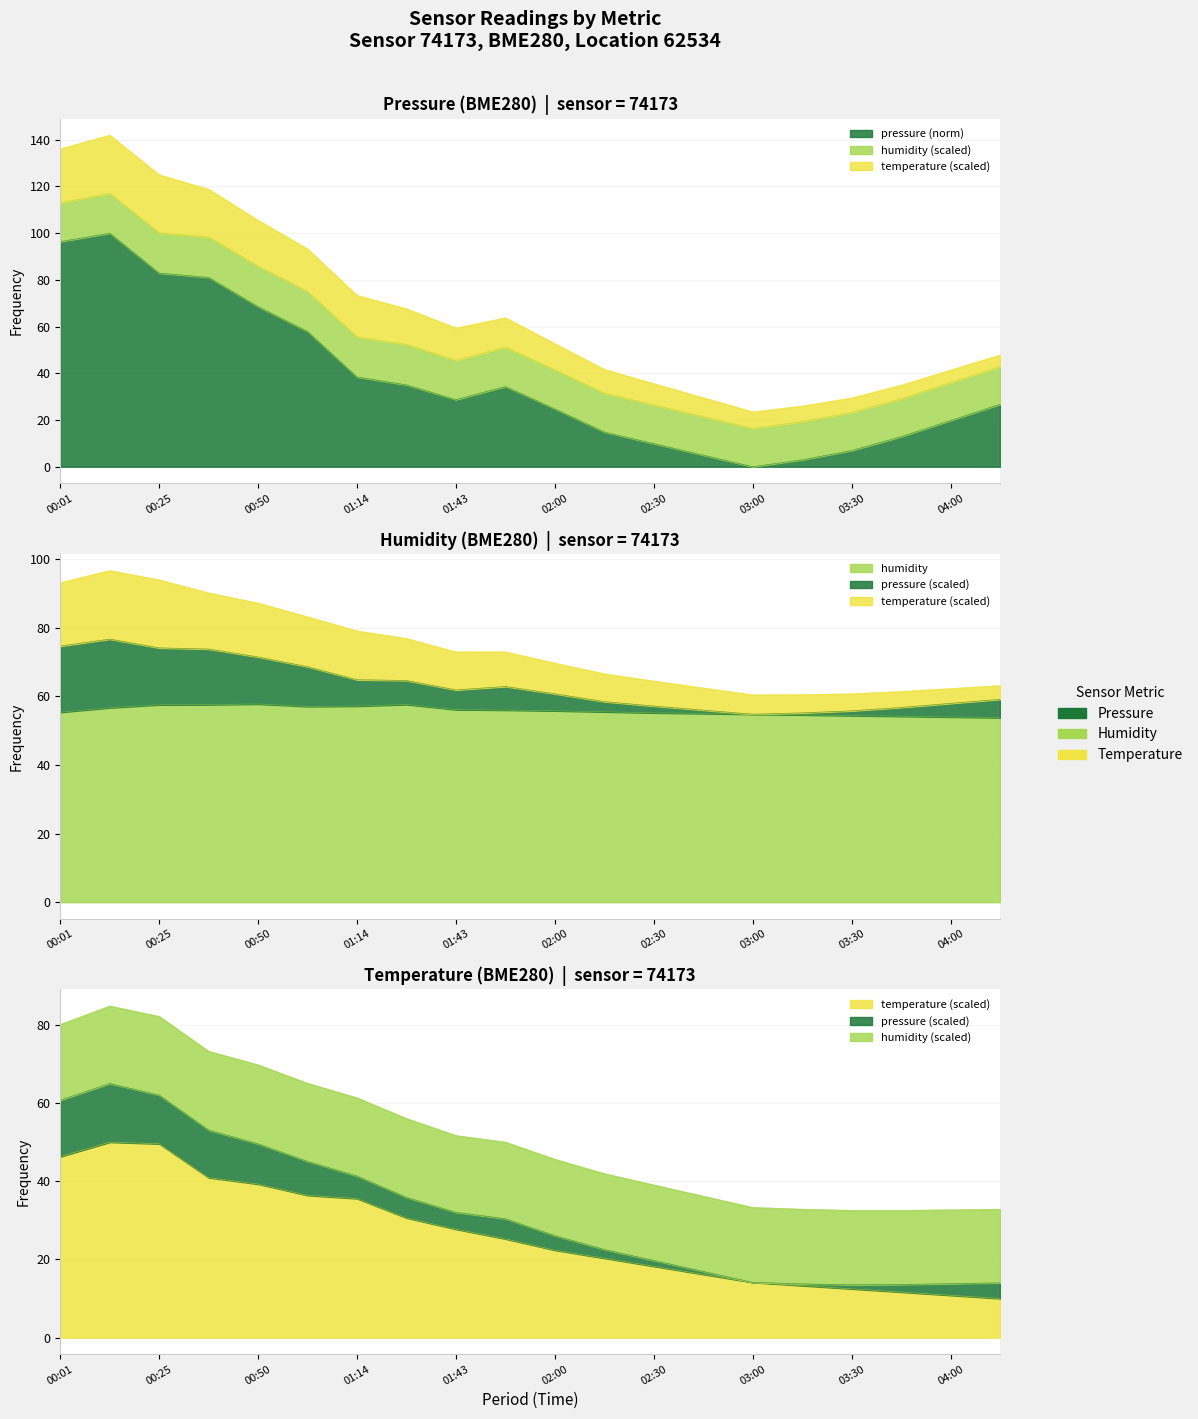

At 02:00, list the series in order from smallest to largest.

temperature, pressure, humidity